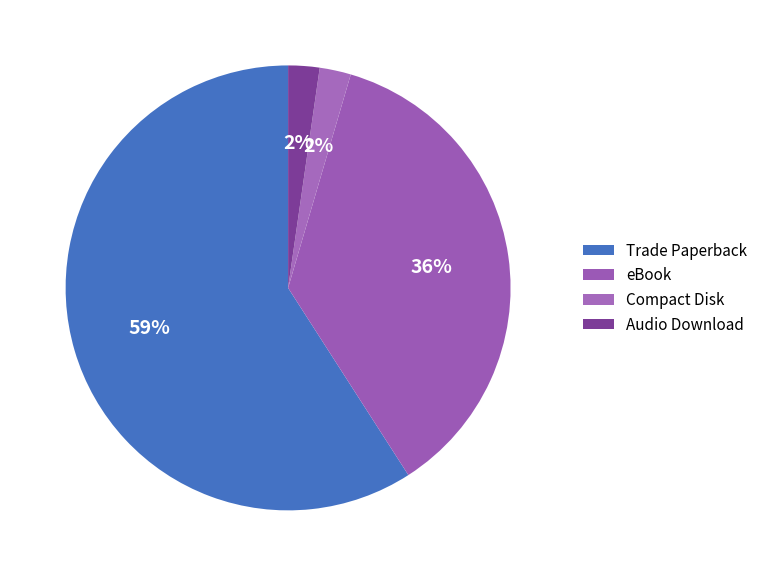

To the nearest percent, what is the average slice percentage?

25%